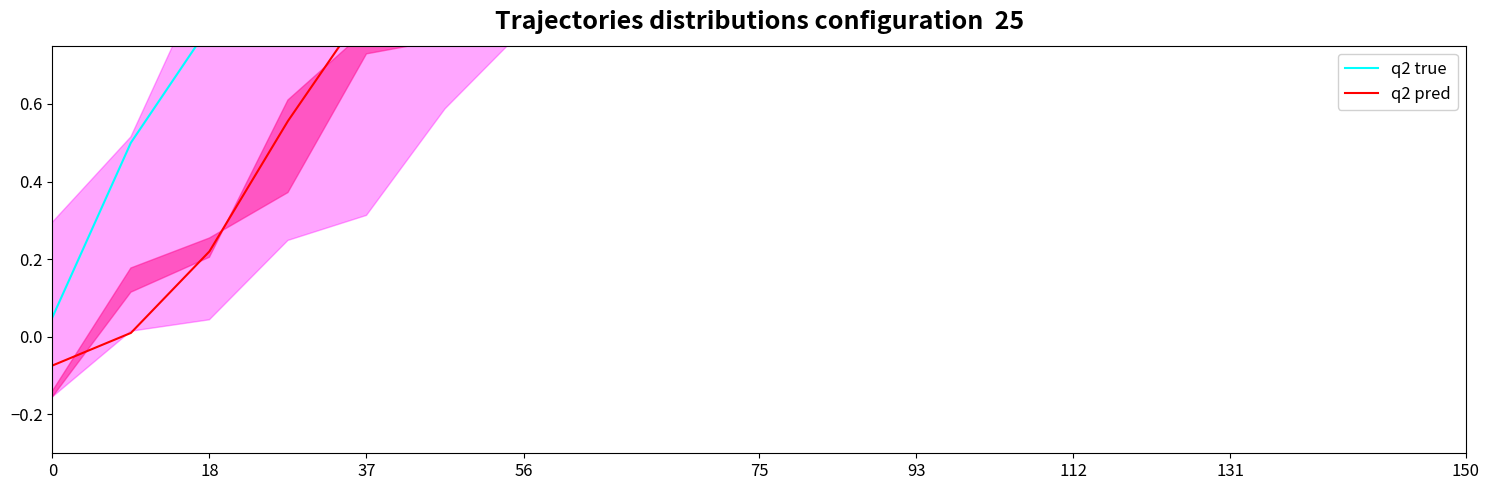

Between 14 and 37, which is larger?

14